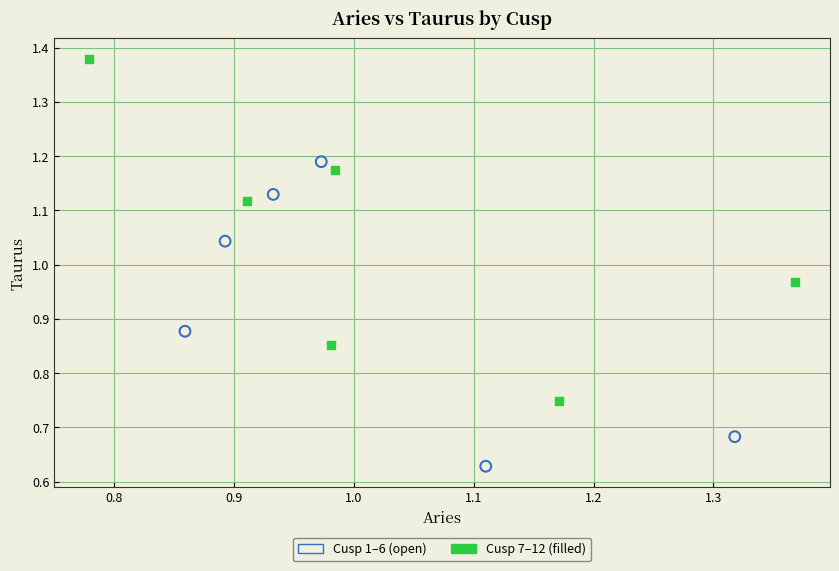

Which series contains the lowest Y value?

Cusp 1–6 (open)